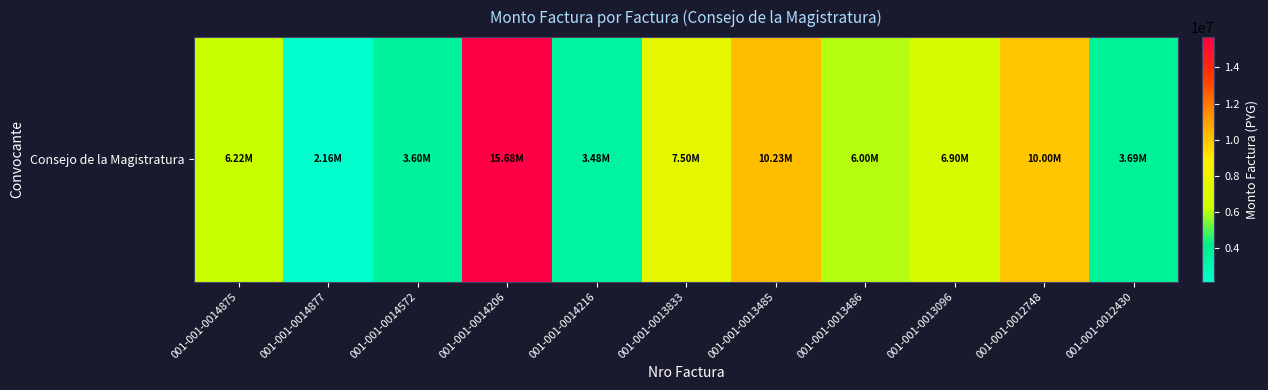

At which label does the data first exceed 6225000?

001-001-0014206